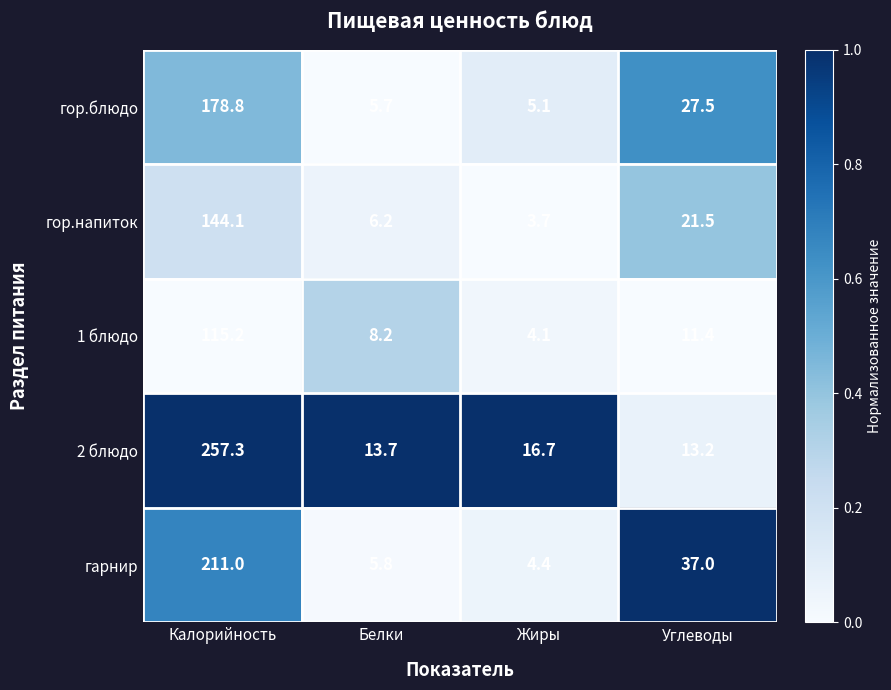

At which category is the sum across all series the highest?

Калорийность